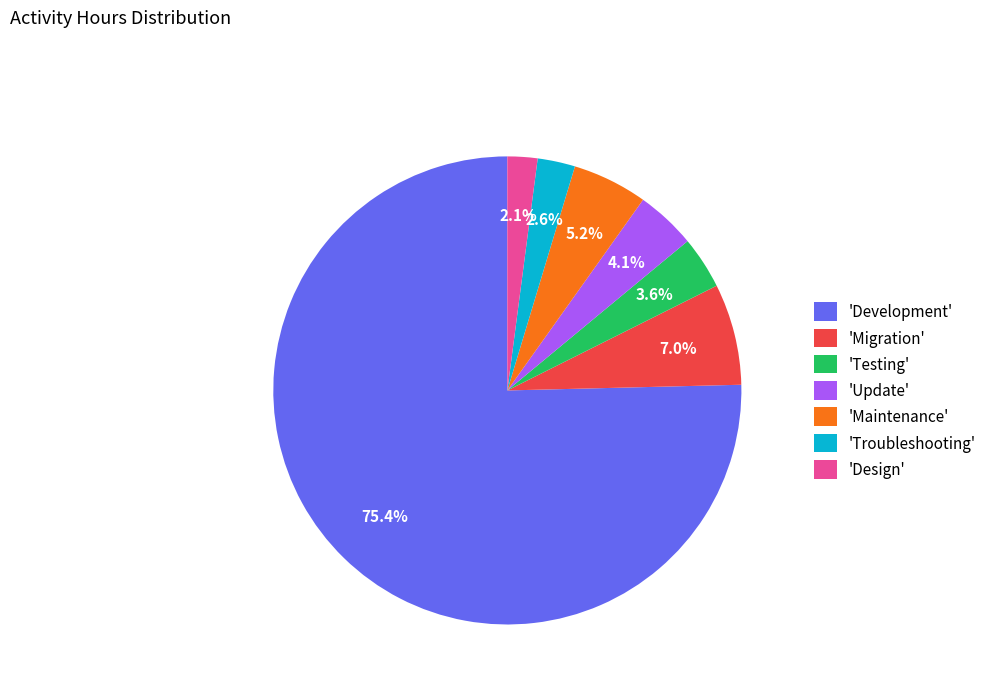

What portion of the pie excludes 'Troubleshooting'?

97.4%